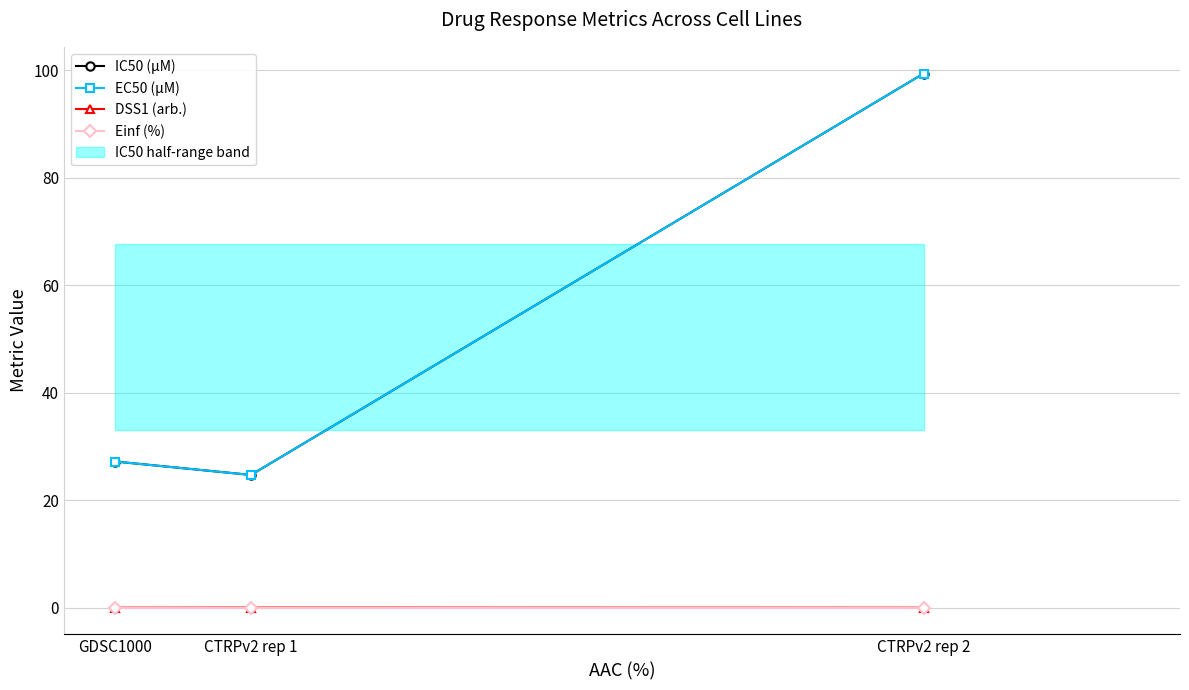

At which label is IC50 (µM) closest to 62?

GDSC1000